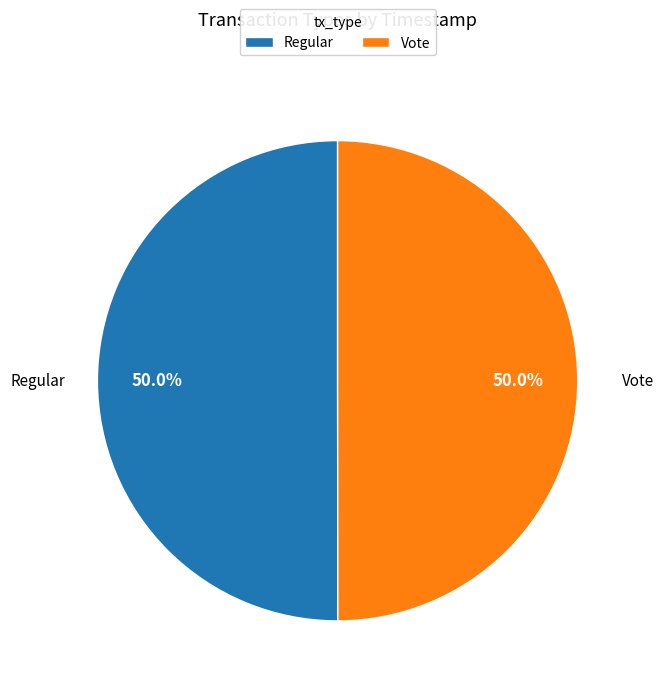

Is it true that Regular is 50% of the pie?

True